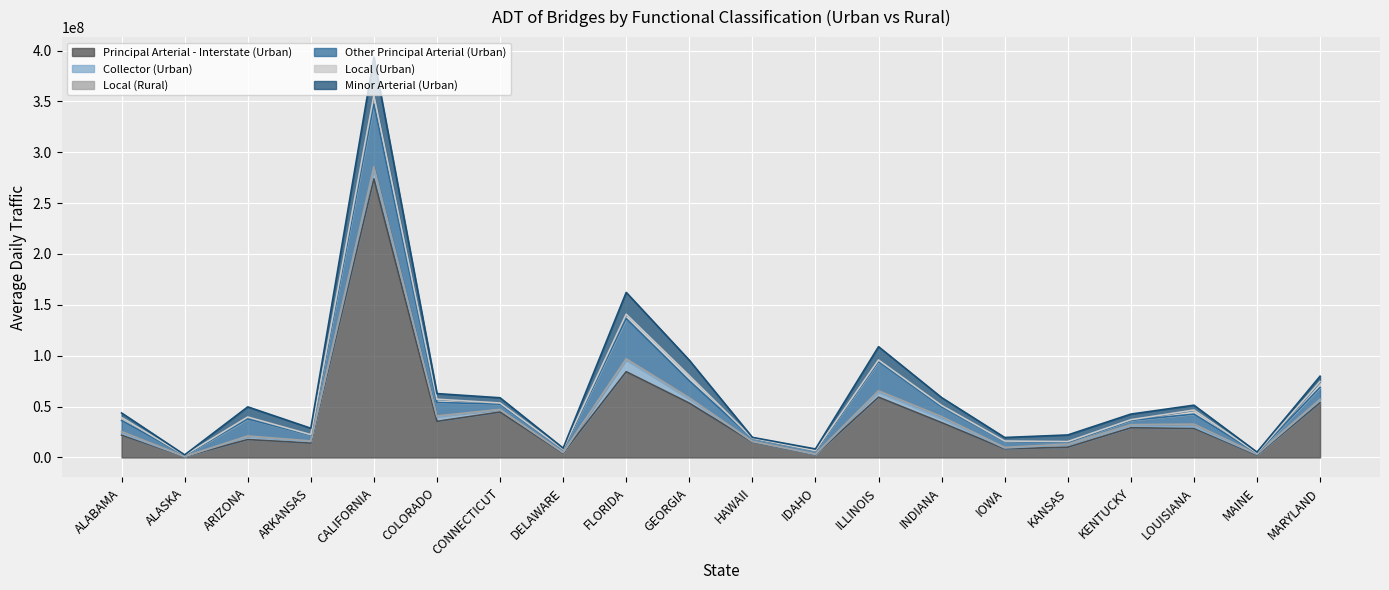

Reading right to left, transcribe all the data shown in this chart.

Principal Arterial - Interstate (Urban): MARYLAND=53772225	MAINE=2416188	LOUISIANA=28604623	KENTUCKY=29133155	KANSAS=10043695	IOWA=8451465	INDIANA=34246566	ILLINOIS=59215350	IDAHO=2687500	HAWAII=15231859	GEORGIA=53408176	FLORIDA=84277602	DELAWARE=4217164	CONNECTICUT=44614563	COLORADO=35458941	CALIFORNIA=273802017	ARKANSAS=14110885	ARIZONA=17577720	ALASKA=860643	ALABAMA=21939441
Collector (Urban): MARYLAND=2364277	MAINE=661294	LOUISIANA=1512880	KENTUCKY=1857153	KANSAS=2614492	IOWA=840640	INDIANA=3888104	ILLINOIS=4983260	IDAHO=344920	HAWAII=494677	GEORGIA=3959124	FLORIDA=11404938	DELAWARE=579386	CONNECTICUT=2263248	COLORADO=4455946	CALIFORNIA=8901106	ARKANSAS=1527298	ARIZONA=2815435	ALASKA=101004	ALABAMA=1717421
Local (Rural): MARYLAND=1034156	MAINE=358164	LOUISIANA=2659009	KENTUCKY=1263618	KANSAS=493140	IOWA=625195	INDIANA=2027231	ILLINOIS=1389531	IDAHO=324090	HAWAII=82657	GEORGIA=1336579	FLORIDA=1380861	DELAWARE=178105	CONNECTICUT=286514	COLORADO=945862	CALIFORNIA=3125261	ARKANSAS=585593	ARIZONA=744611	ALASKA=32521	ALABAMA=1808605
Other Principal Arterial (Urban): MARYLAND=11633380	MAINE=739991	LOUISIANA=9800350	KENTUCKY=4179134	KANSAS=1710241	IOWA=5759460	INDIANA=9535372	ILLINOIS=28683465	IDAHO=3241950	HAWAII=2886410	GEORGIA=16622118	FLORIDA=39455867	DELAWARE=3035778	CONNECTICUT=5197061	COLORADO=13152449	CALIFORNIA=61751060	ARKANSAS=5552388	ARIZONA=16658893	ALASKA=1102656	ALABAMA=10850235
Local (Urban): MARYLAND=5838190	MAINE=115559	LOUISIANA=4023797	KENTUCKY=654896	KANSAS=748494	IOWA=459006	INDIANA=1452219	ILLINOIS=1520352	IDAHO=134083	HAWAII=270110	GEORGIA=5100000	FLORIDA=4302481	DELAWARE=136551	CONNECTICUT=1145058	COLORADO=3225525	CALIFORNIA=8349439	ARKANSAS=624971	ARIZONA=1954634	ALASKA=36019	ALABAMA=2941485
Minor Arterial (Urban): MARYLAND=5222784	MAINE=929770	LOUISIANA=4749613	KENTUCKY=5513873	KANSAS=6483066	IOWA=3482908	INDIANA=7692679	ILLINOIS=13079575	IDAHO=1593570	HAWAII=763325	GEORGIA=15165426	FLORIDA=21421121	DELAWARE=976628	CONNECTICUT=5143392	COLORADO=5525019	CALIFORNIA=37577141	ARKANSAS=6297126	ARIZONA=9962773	ALASKA=370762	ALABAMA=4460564